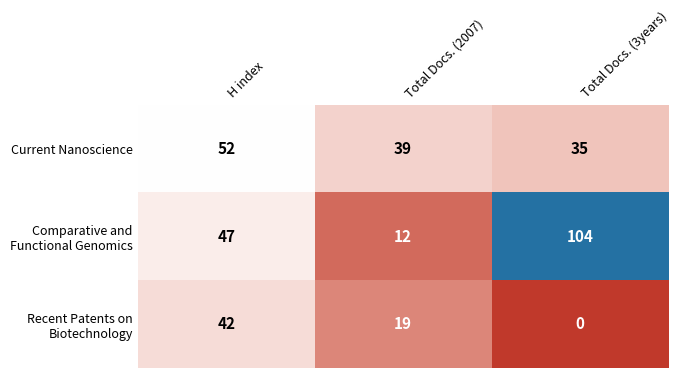

At how many categories does at least one series exceed 17?

3